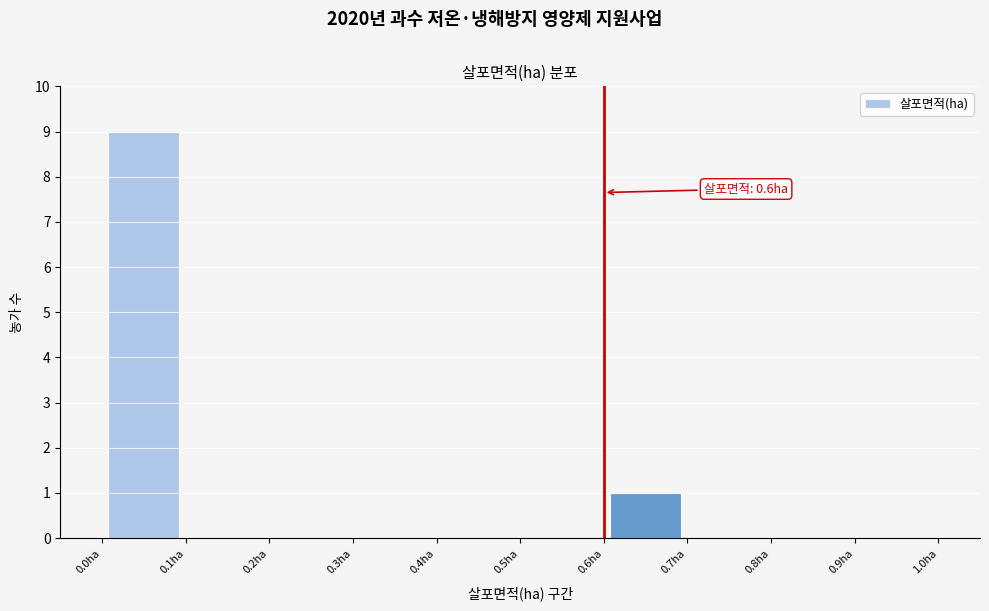

Which range on the x-axis has the tallest bar?

0.0 to 0.1